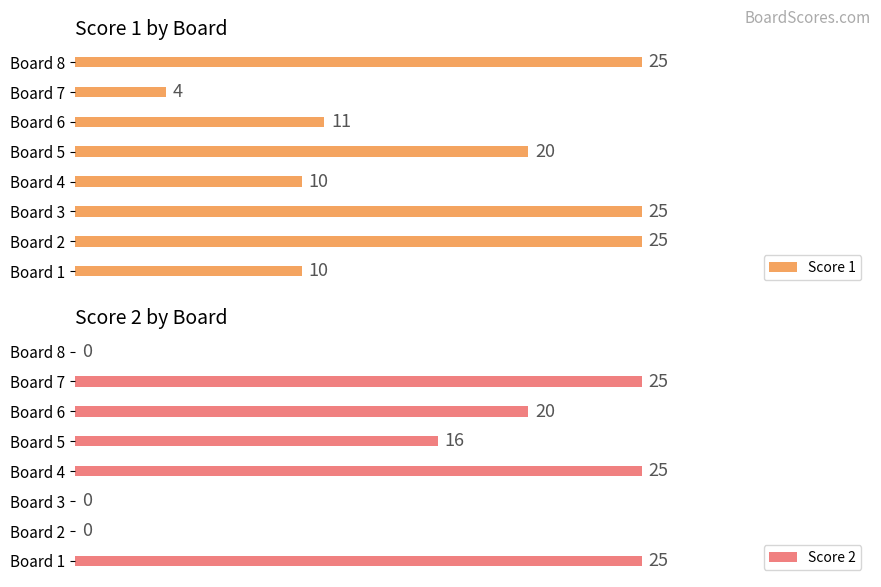

What is the value of the Score 1 bar at the 5th from the left?

20